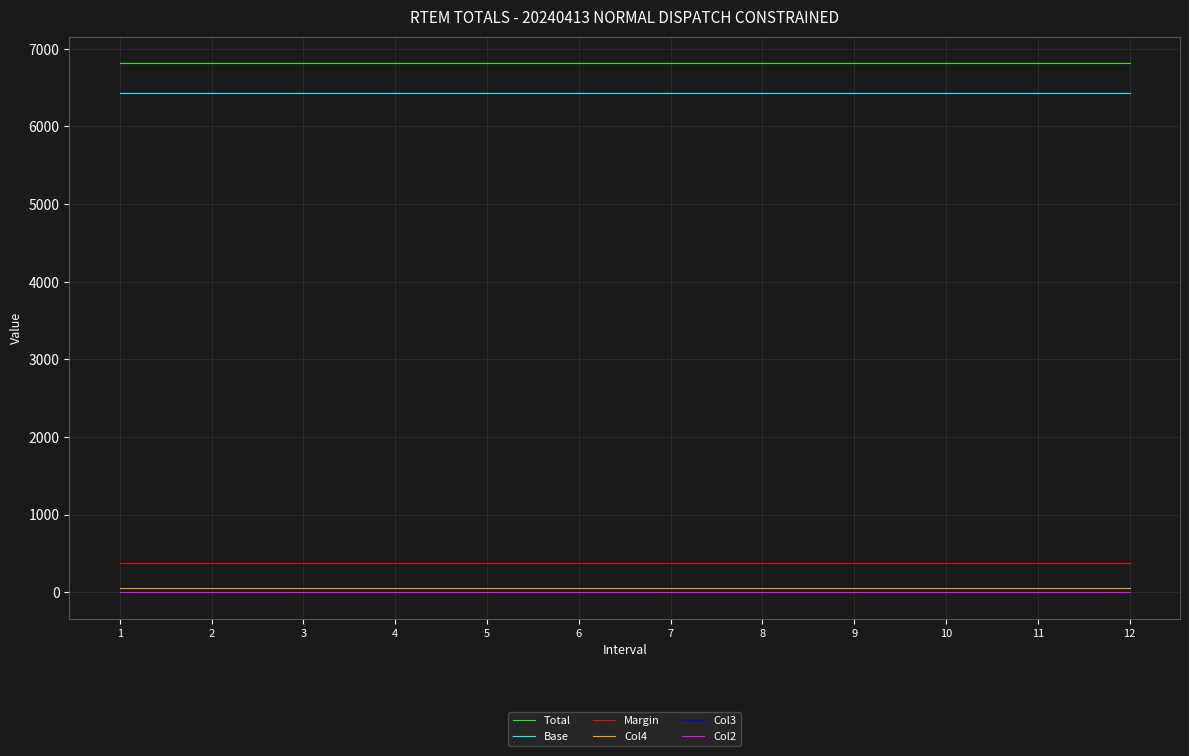

True or false: Col3 and Col2 intersect in this chart.

False